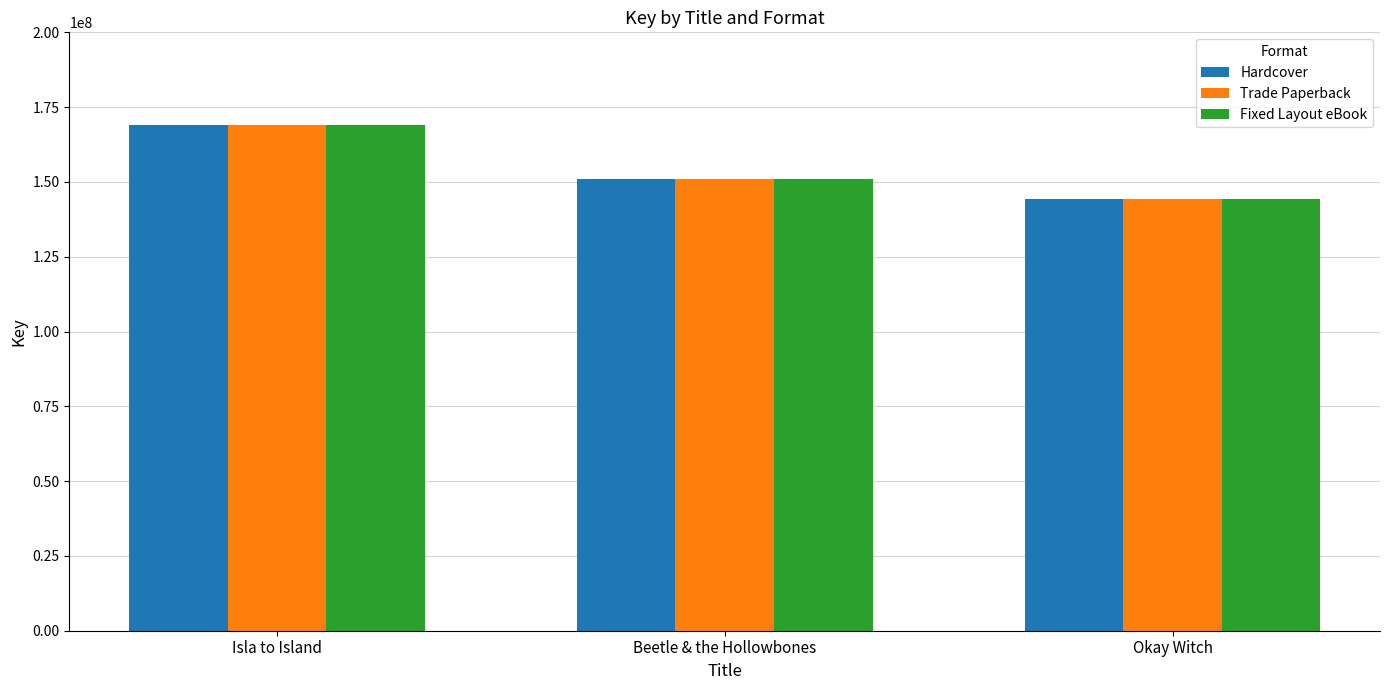

True or false: Trade Paperback has a value of 150812389 at Beetle & the Hollowbones.

True